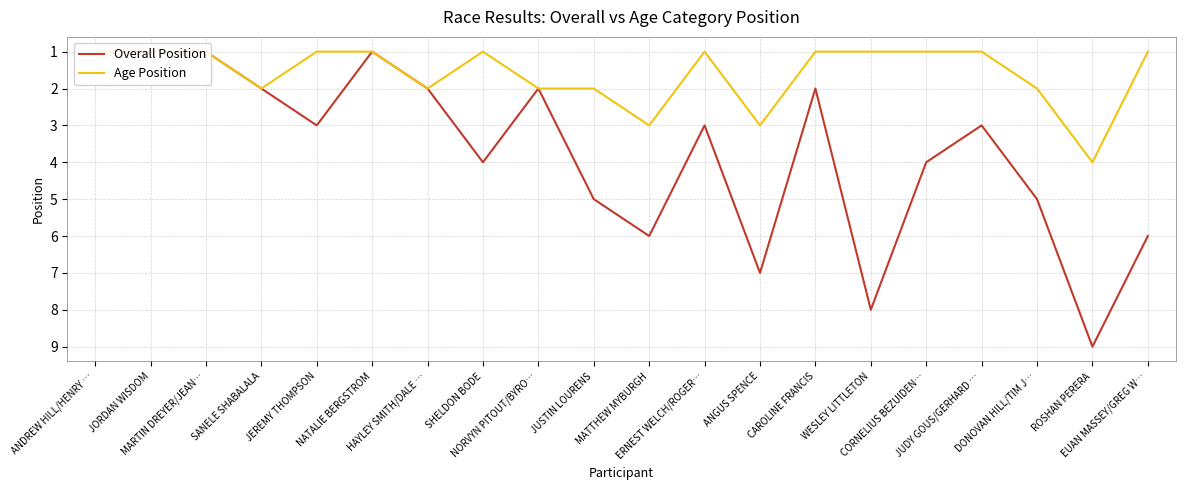

What is the difference between the maximum and minimum values in the Overall Position series?

8